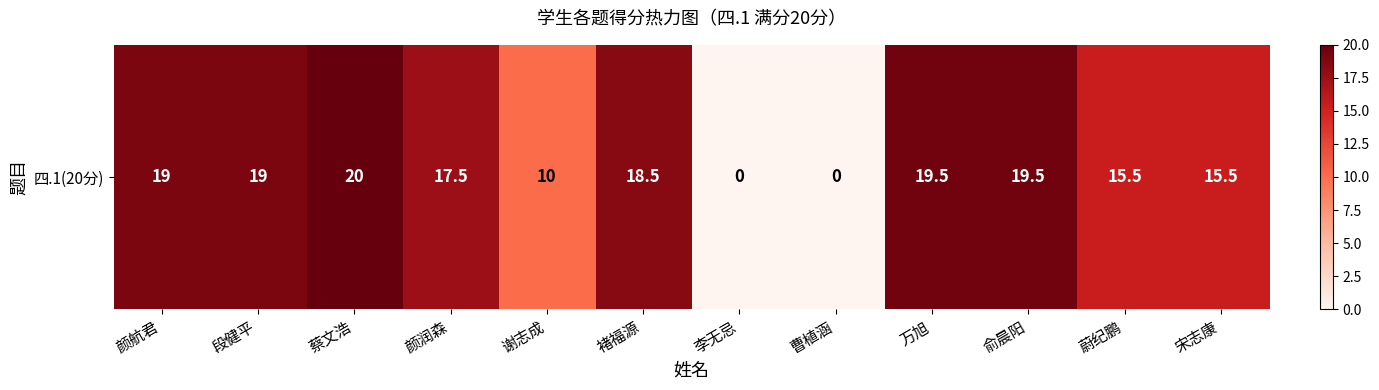

True or false: the data shows 0.0 at 曹植涵.

True